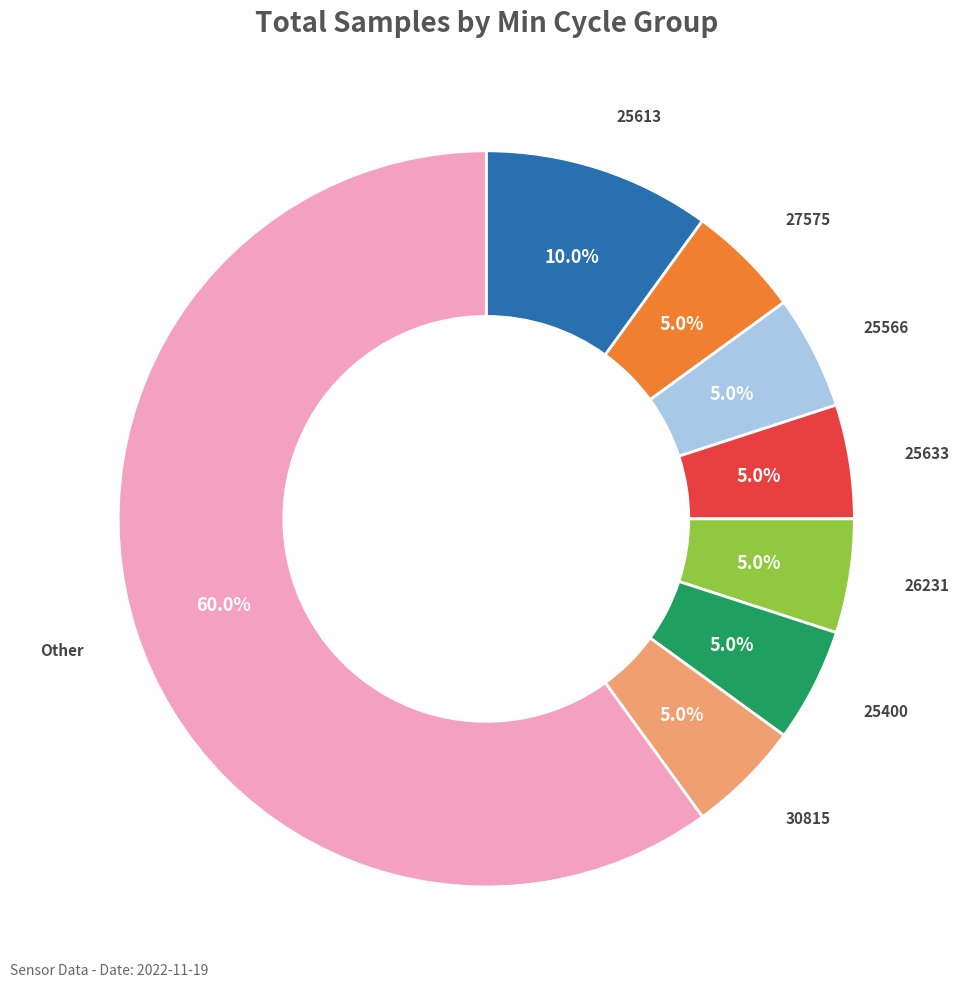

Is there any slice that represents more than half of the pie?

Yes